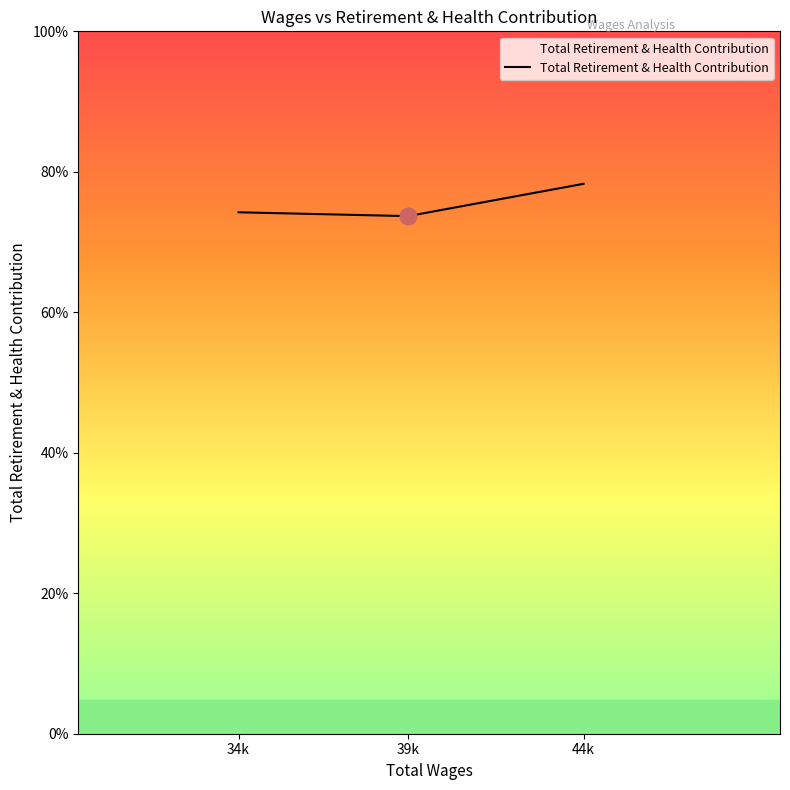

Does the chart have visible grid lines?

No